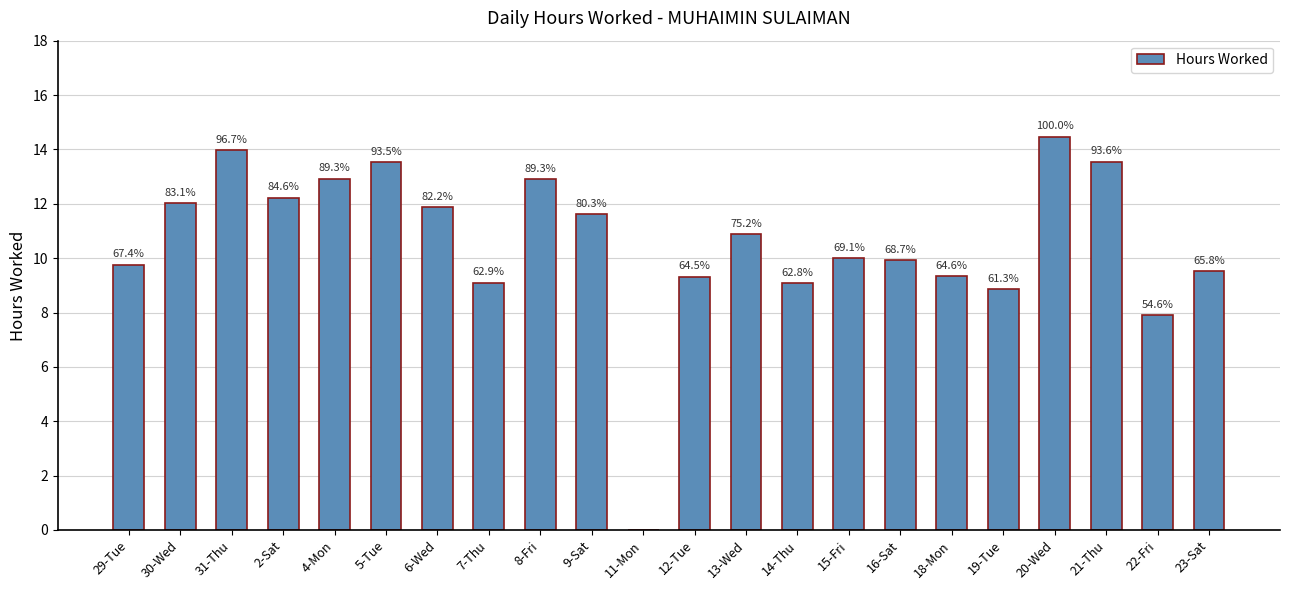

What is the sum of all values?

232.7